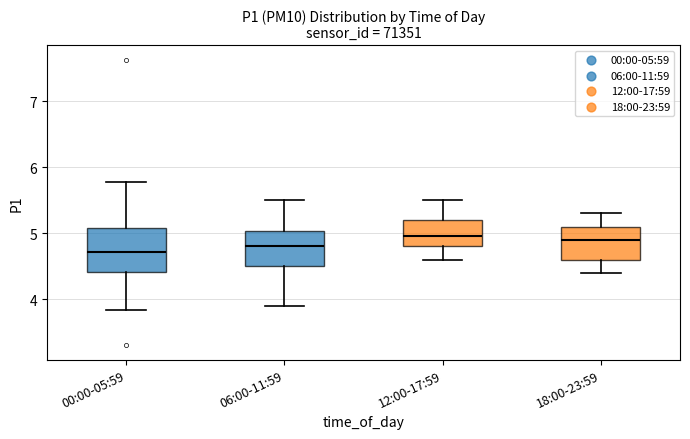

Reading left to right, transcribe this box plot: for each box, give where its median line is, the range the box spans, and where its two whiskers end, as read against the y-axis. The values are not printed on the chart, so give them approximately, as read against the axis.

00:00-05:59: median 4.7, box 4.4 to 5.1, whiskers 3.8 to 5.8
06:00-11:59: median 4.8, box 4.5 to 5.0, whiskers 3.9 to 5.5
12:00-17:59: median 5.0, box 4.8 to 5.2, whiskers 4.6 to 5.5
18:00-23:59: median 4.9, box 4.6 to 5.1, whiskers 4.4 to 5.3